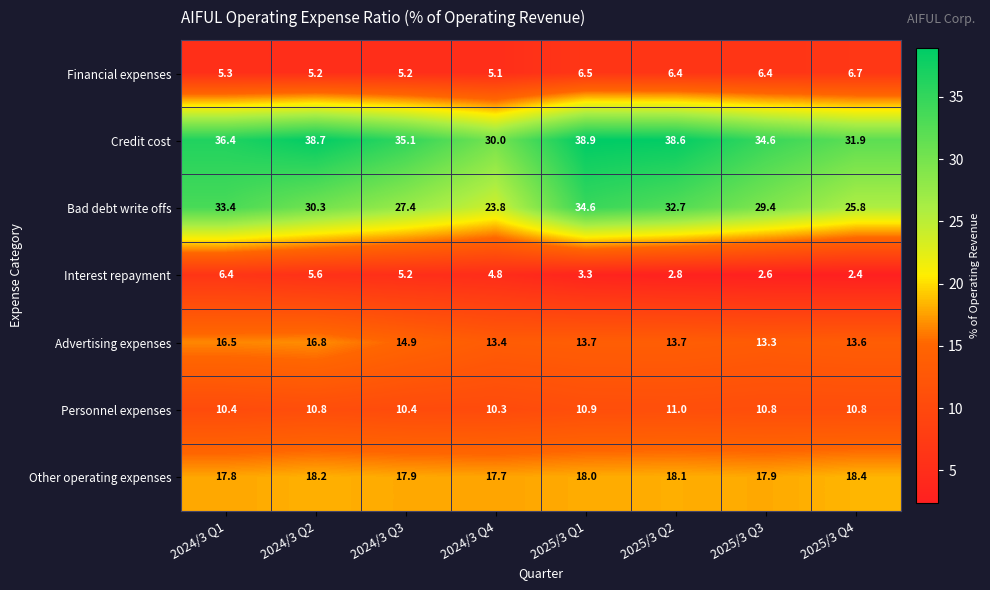

What is the sum of the Financial expenses values at 2025/3 Q4 and 2025/3 Q2?

13.1